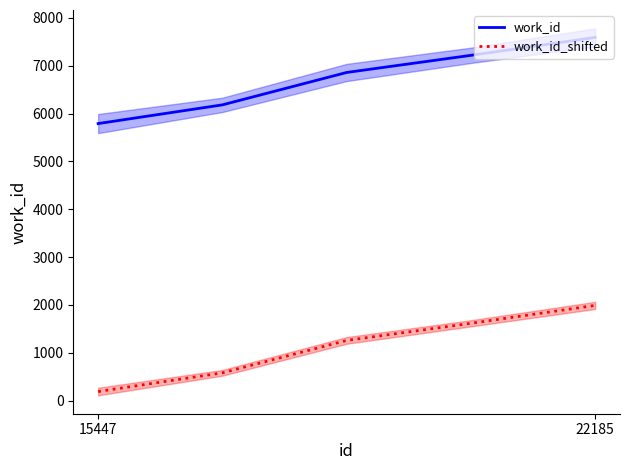

Is it true that work_id equals 3017 at 22185?

False